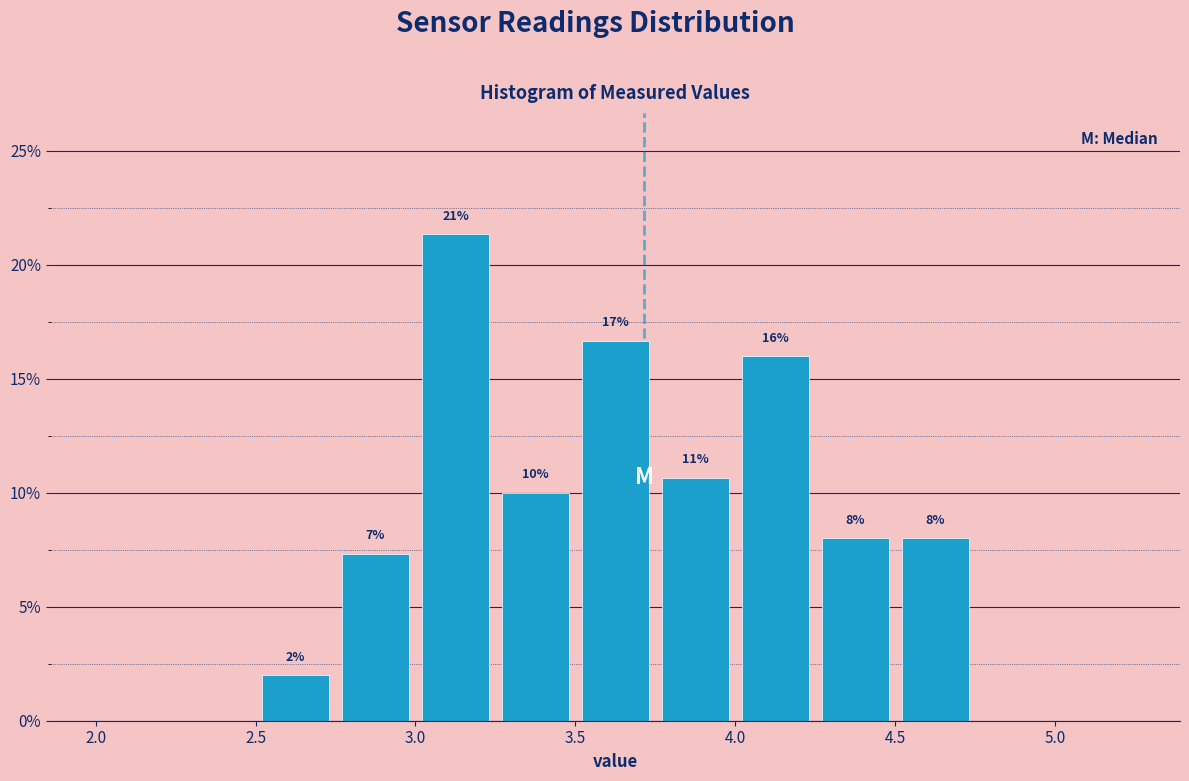

Over which range of the x-axis is the bar tallest?

3.00 to 3.25